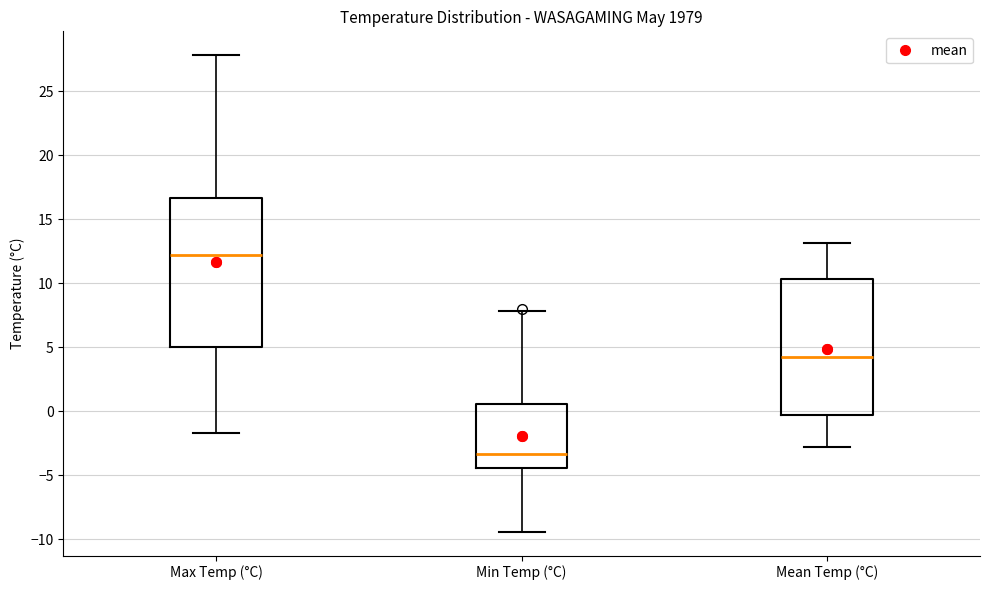

Which box has the lowest median line?

Min Temp (°C)